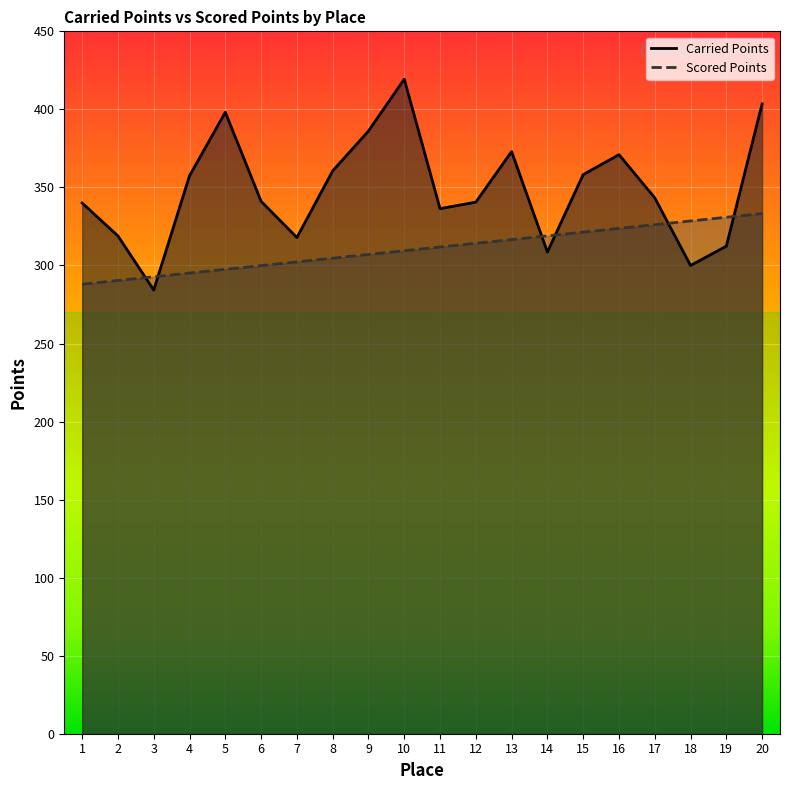

What is the difference between the highest and lowest values at 11?

24.6